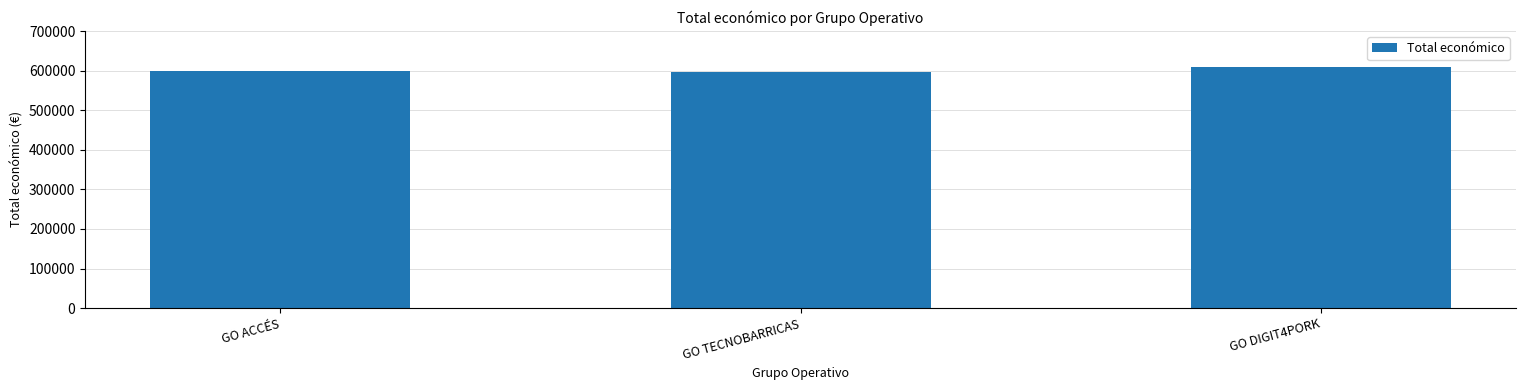

Are the bars grouped side by side (vs. stacked)?

No